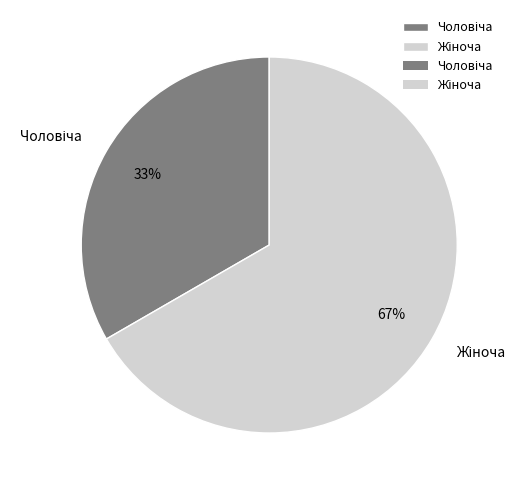

To the nearest percent, what is the average slice percentage?

50%